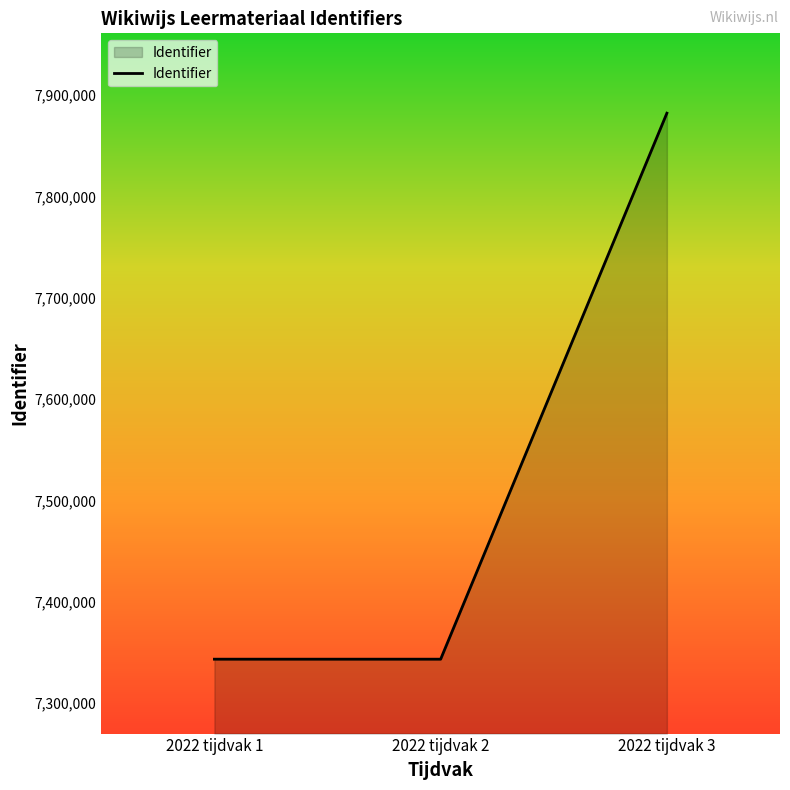

Approximately how many times larger is the value at 2022 tijdvak 2 compared to 2022 tijdvak 3?

0.9